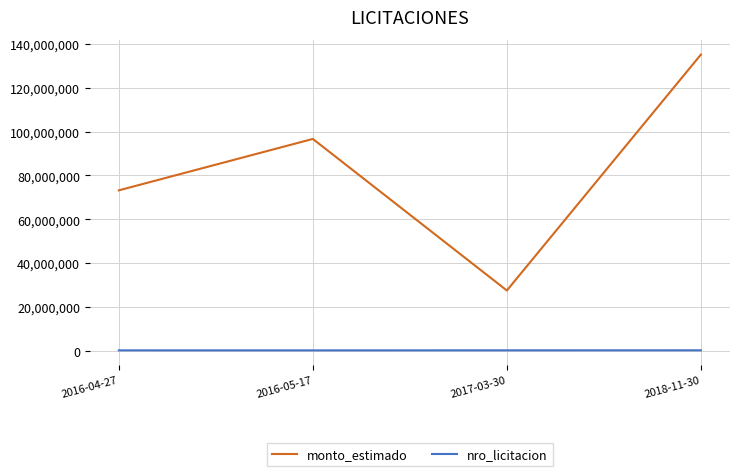

True or false: monto_estimado and nro_licitacion cross at least once.

False